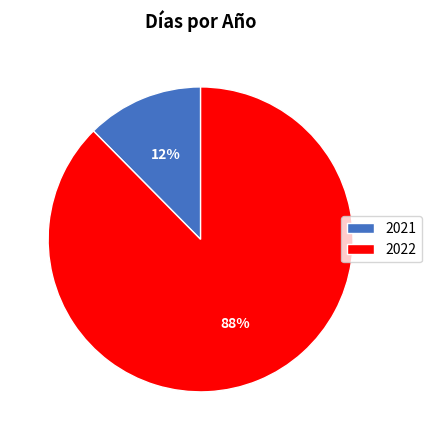

Count the number of slices in the pie.

2